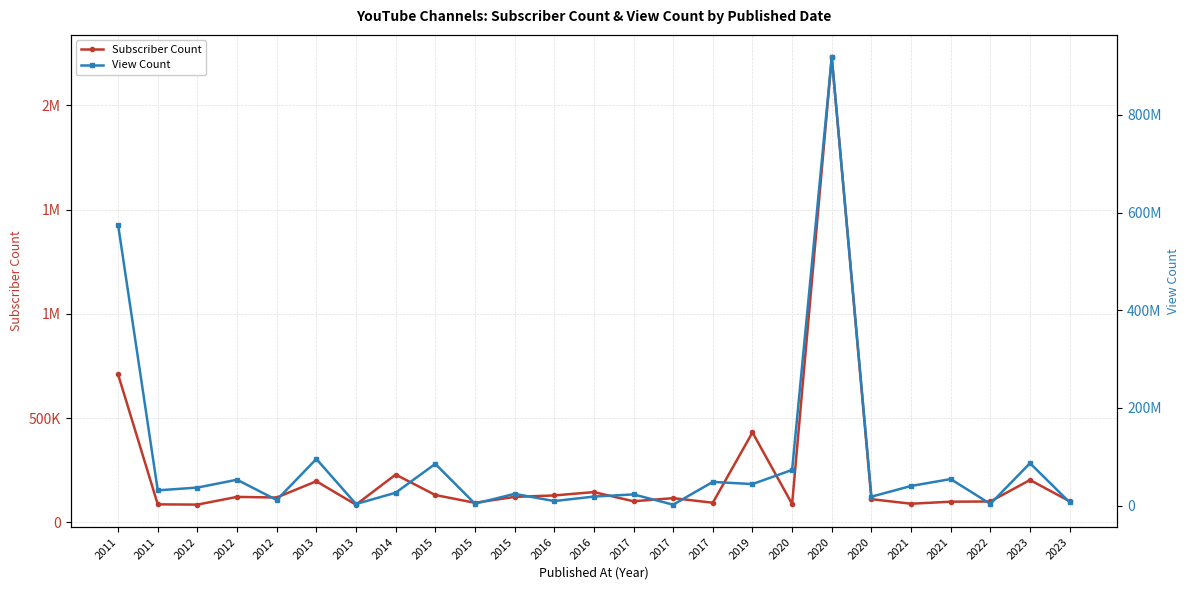

What are all the series names shown in the legend?

Subscriber Count, View Count